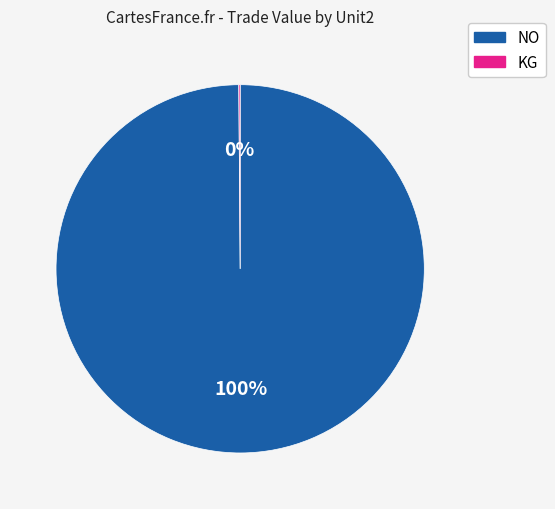

Is there any slice that represents more than half of the pie?

Yes